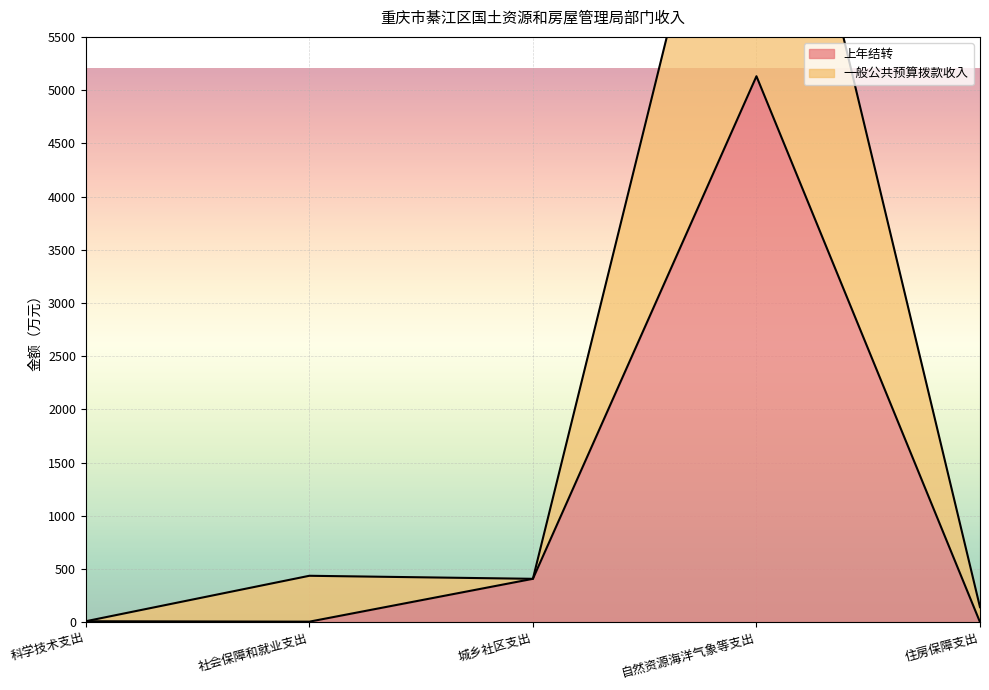

What is the total value across all series at 科学技术支出?

16.7